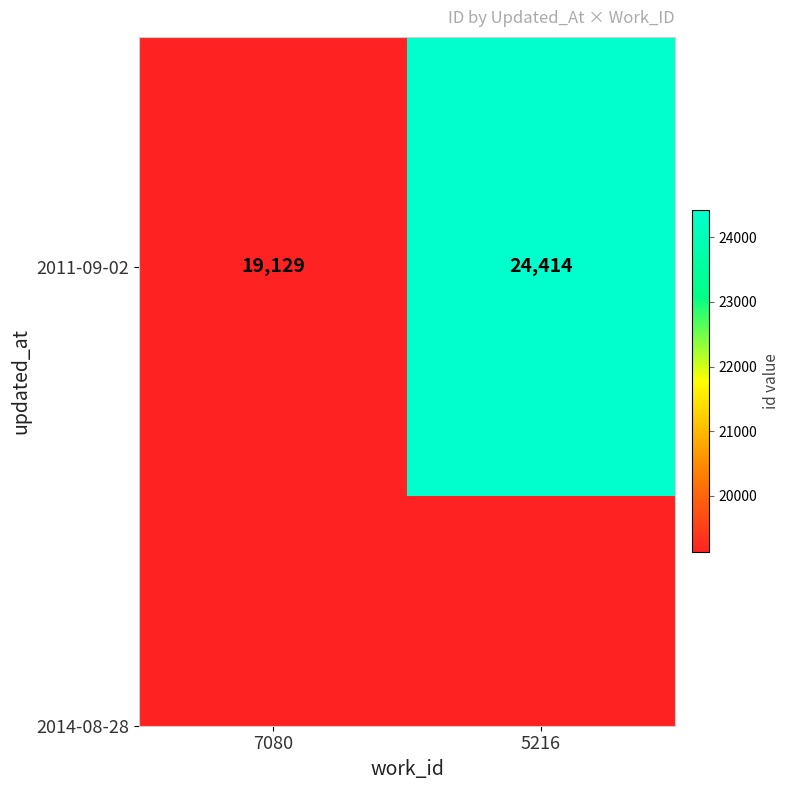

The value at 7080 is 19129. True or false?

True